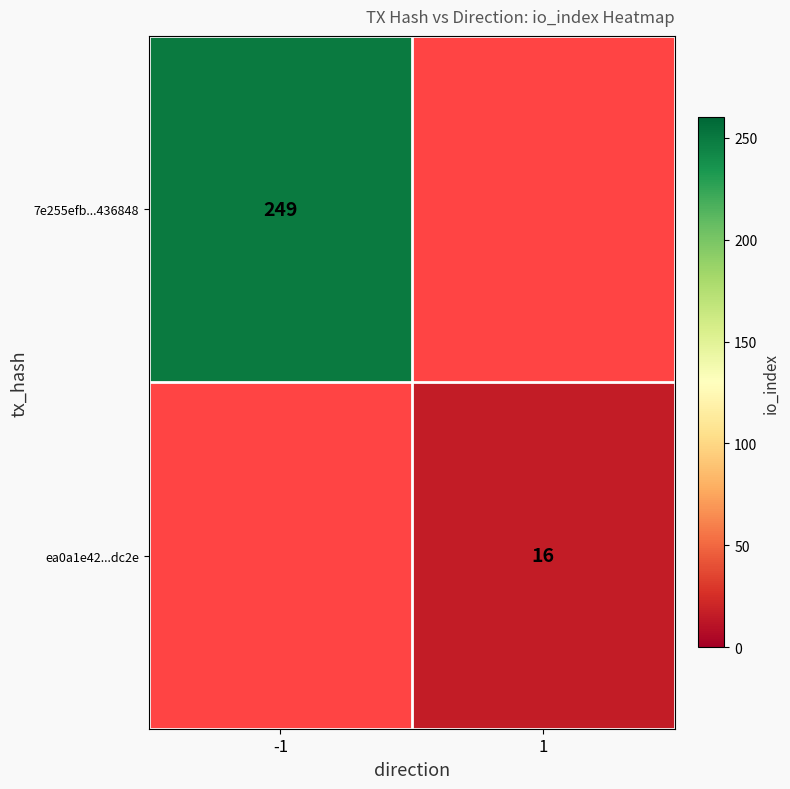

How many series are shown in this chart?

2